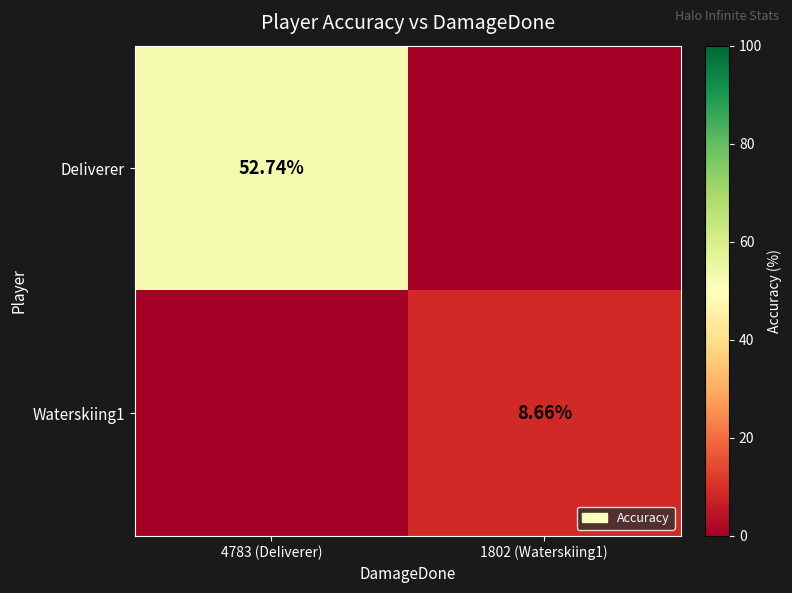

What value does the Waterskiing1 series have at 1802 (Waterskiing1)?

8.7